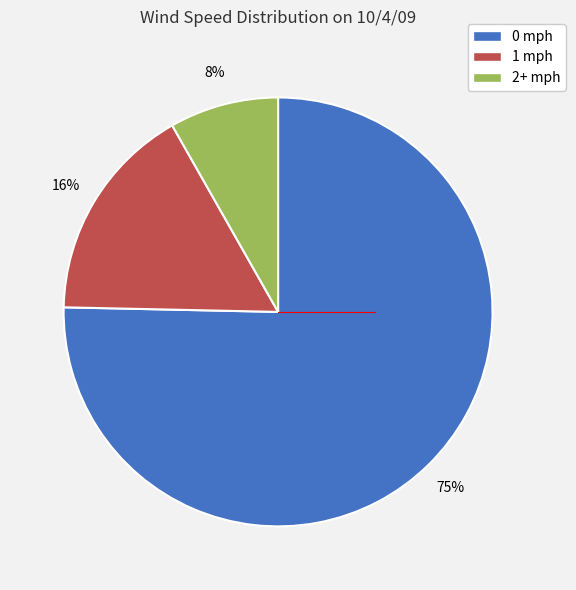

Is there any slice that represents more than half of the pie?

Yes